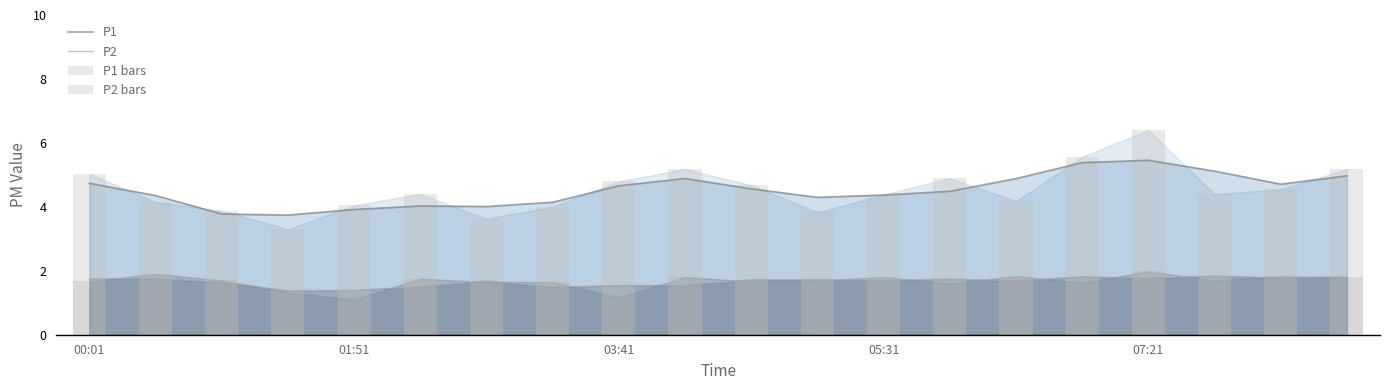

True or false: P1 and P2 intersect in this chart.

False